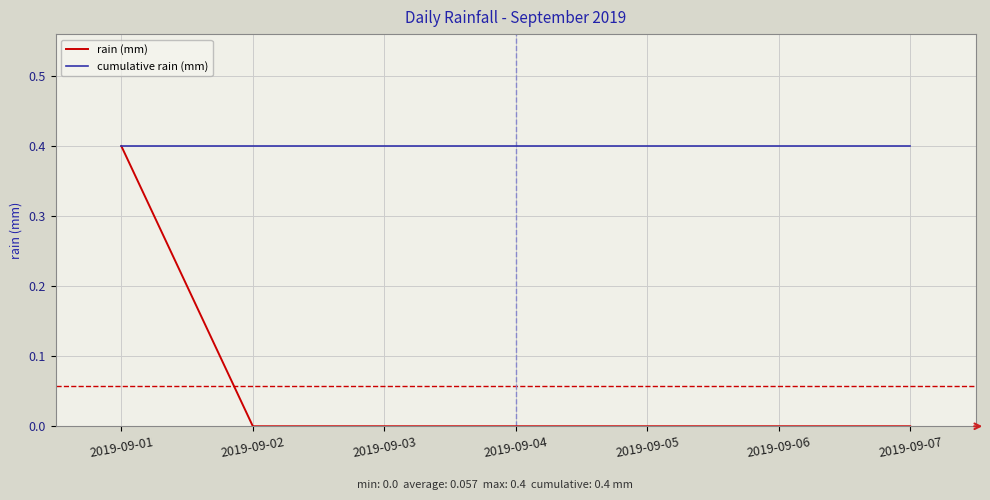

What are all the series names shown in the legend?

rain (mm), cumulative rain (mm)